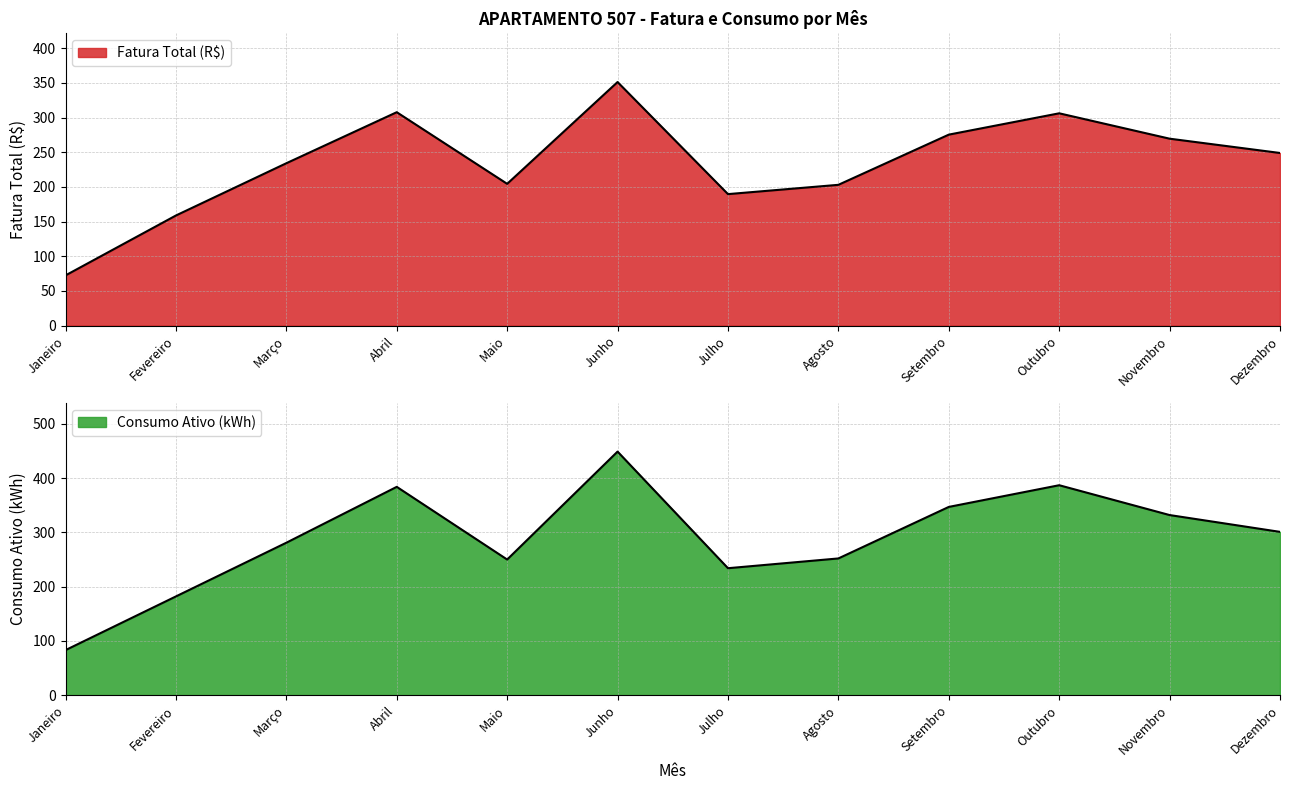

True or false: Consumo Ativo (kWh) and Fatura Total (R$) intersect in this chart.

False